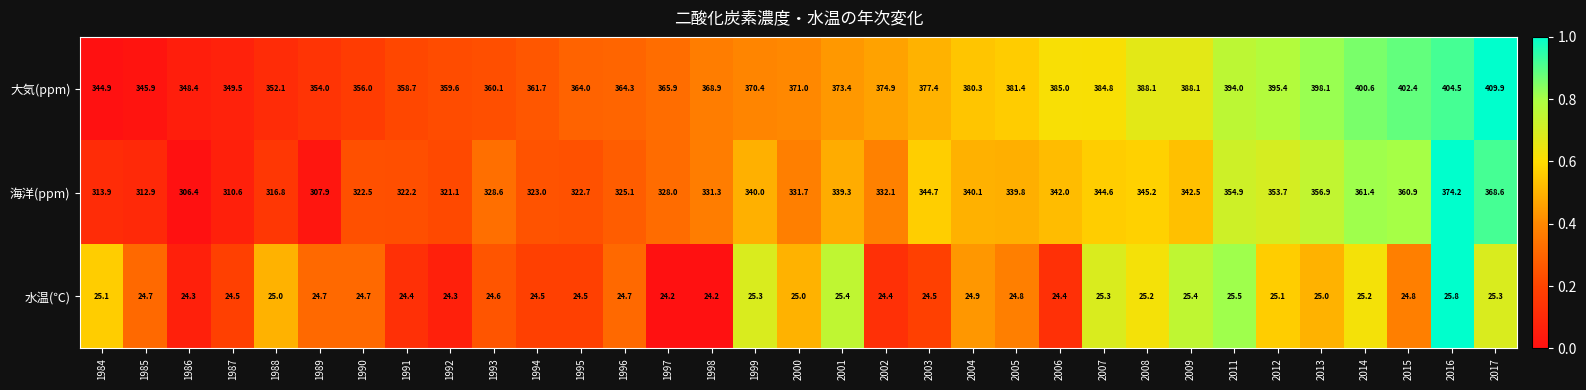

What is the total value across all series at 2013?

780.0